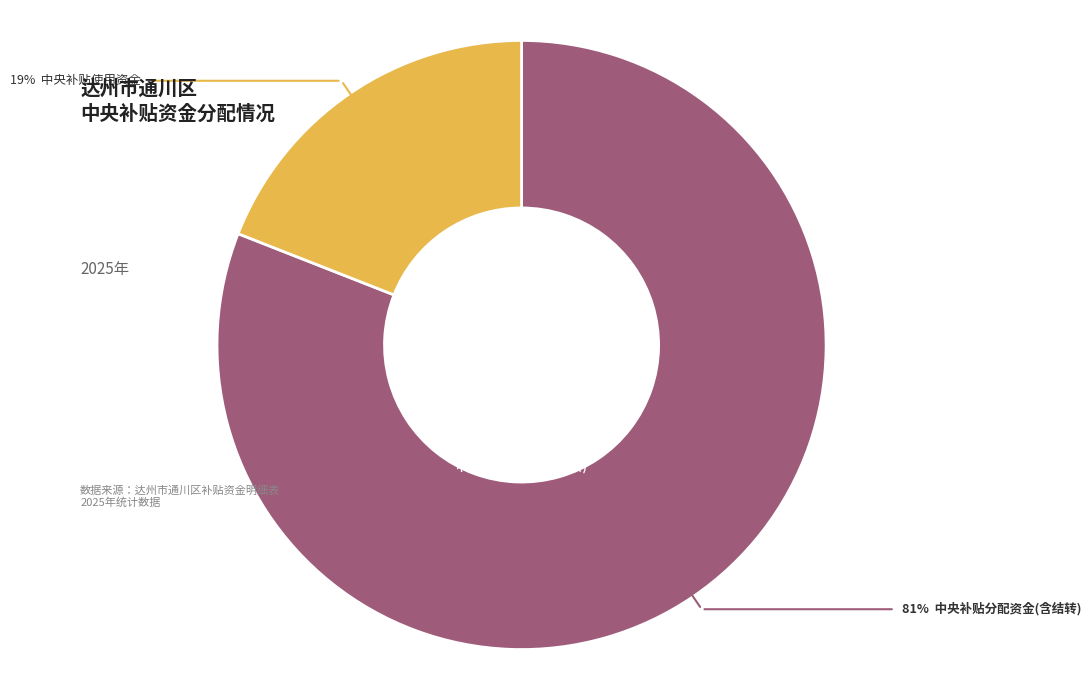

To the nearest percent, what is the average slice percentage?

50%